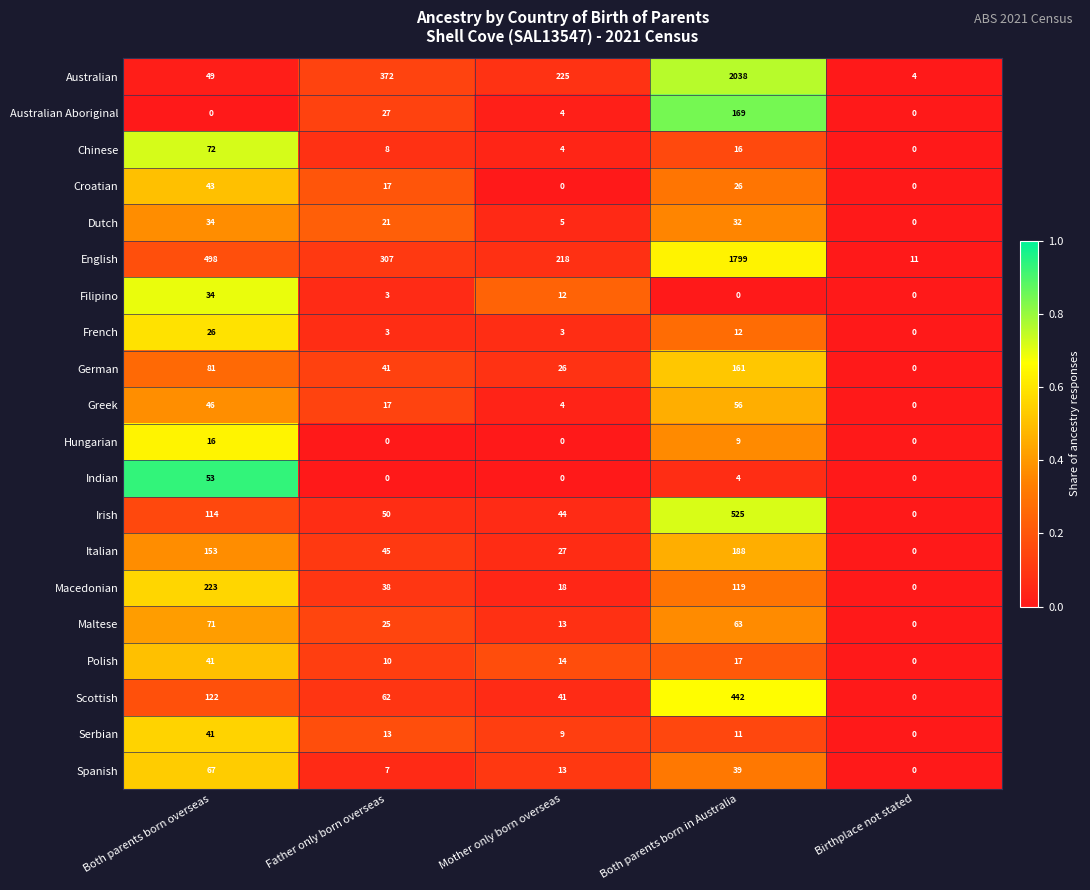

What is the difference between the maximum and minimum values in the Greek series?

56